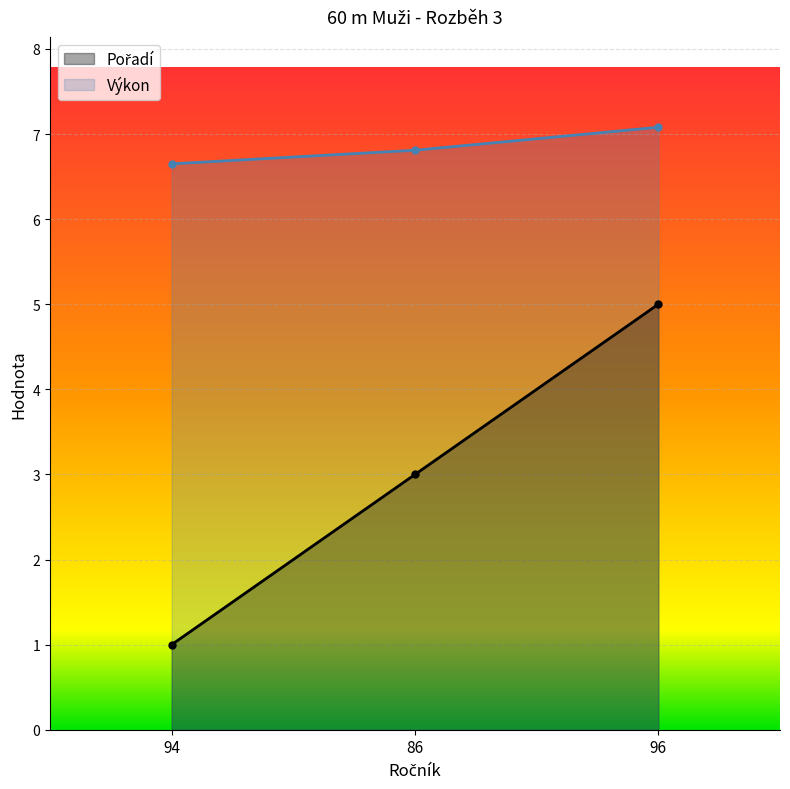

How many lines are shown in the chart?

2